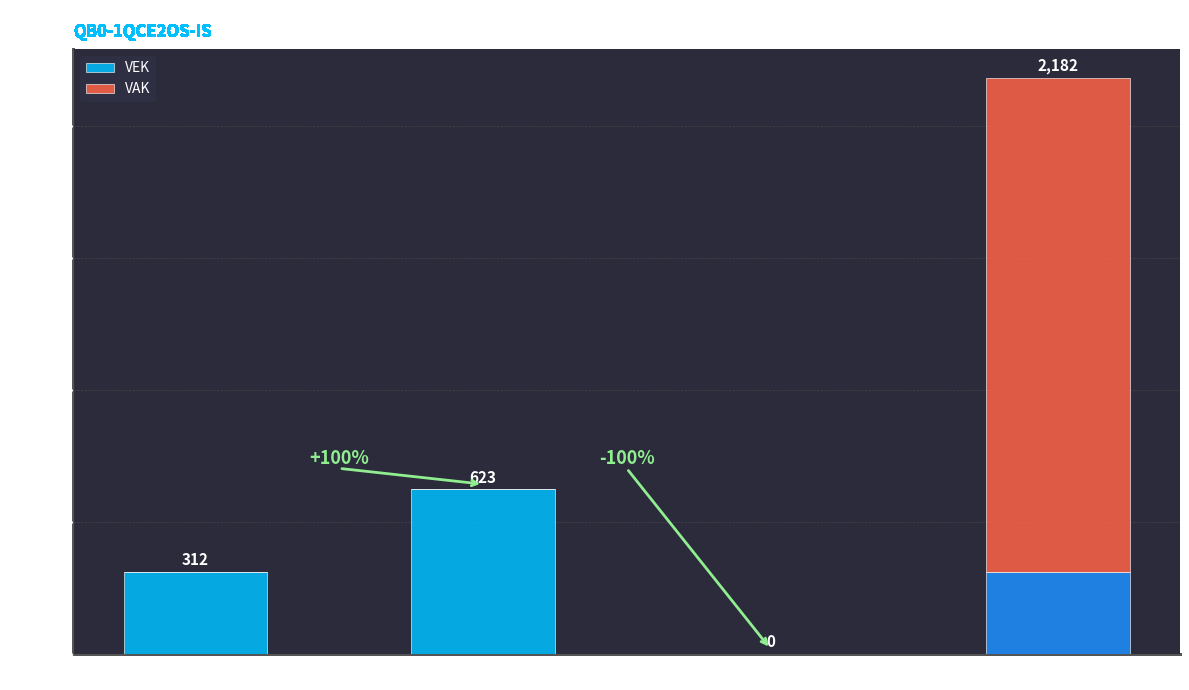

What are all the series names shown in the legend?

VEK, VAK